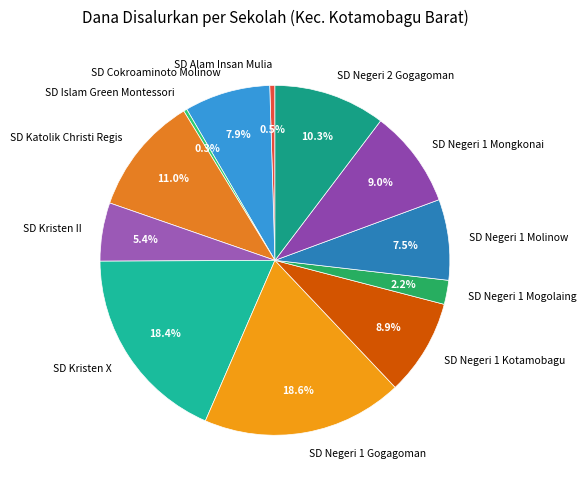

What portion of the pie excludes SD Negeri 1 Mogolaing?

97.8%